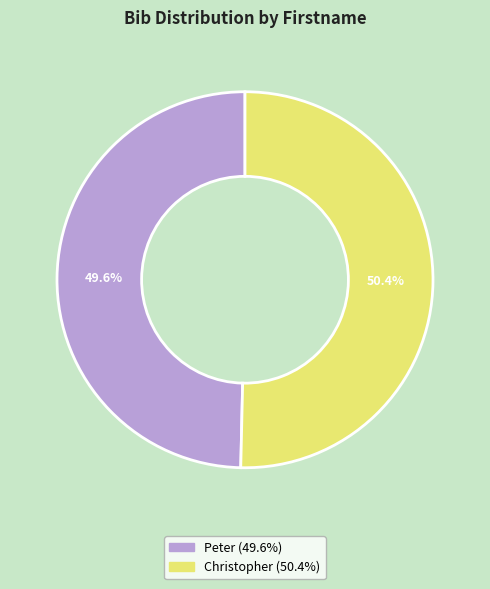

Count the number of slices in the pie.

2